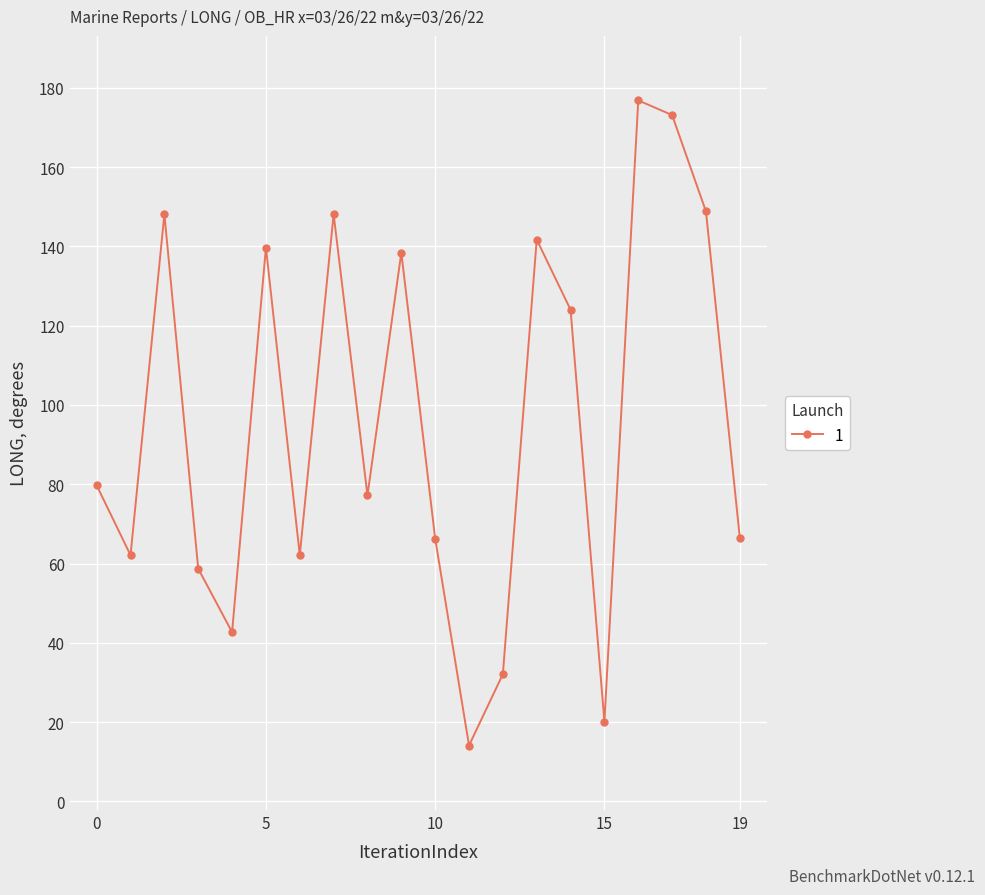

What is the smallest value displayed?

14.1